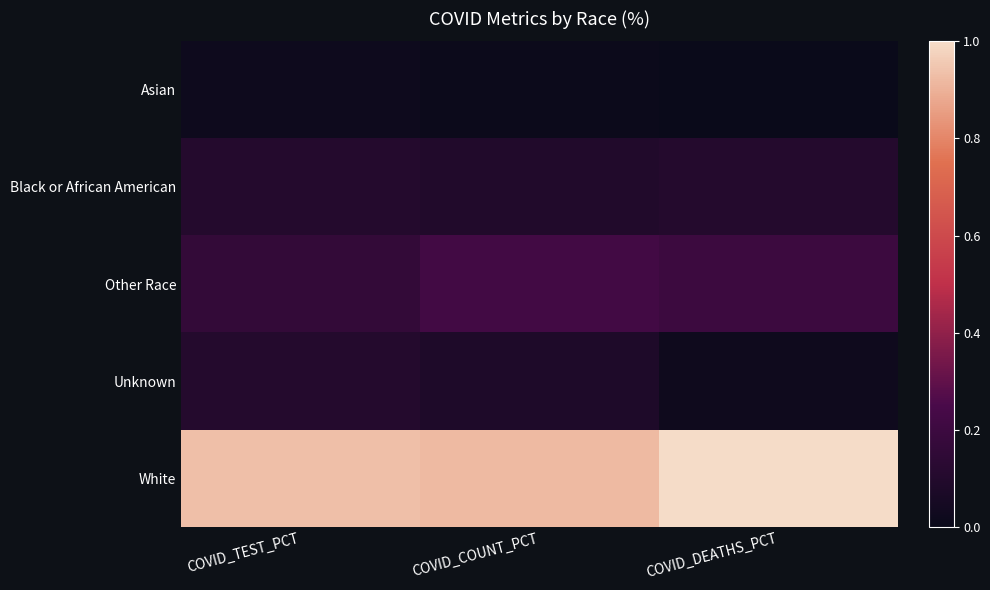

Between COVID_TEST_PCT and COVID_DEATHS_PCT, which is larger?

COVID_TEST_PCT